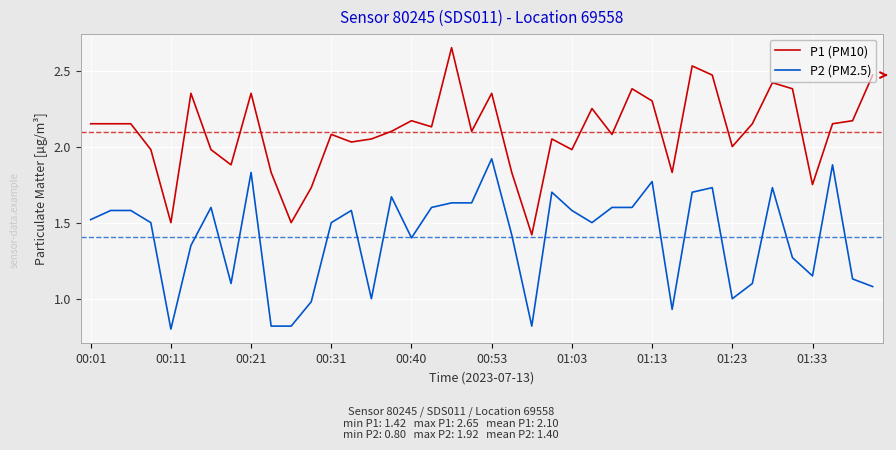

True or false: P1 (PM10) and P2 (PM2.5) cross at least once.

False